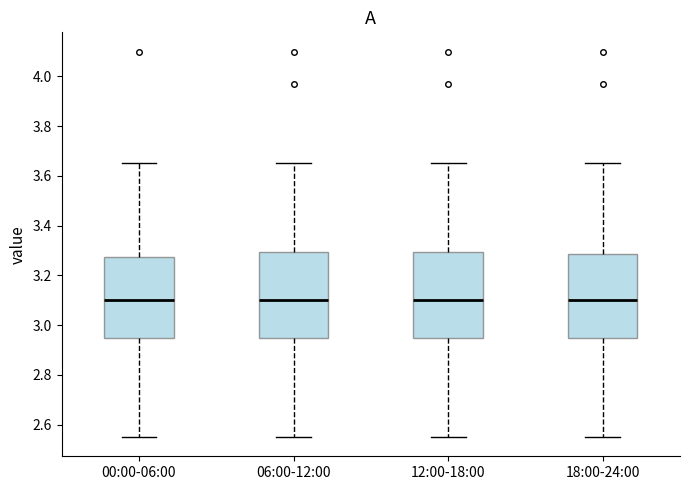

Reading left to right, transcribe this box plot: for each box, give where its median line is, the range the box spans, and where its two whiskers end, as read against the y-axis. The values are not printed on the chart, so give them approximately, as read against the axis.

00:00-06:00: median 3.10, box 2.96 to 3.28, whiskers 2.56 to 3.66
06:00-12:00: median 3.10, box 2.96 to 3.30, whiskers 2.56 to 3.66
12:00-18:00: median 3.10, box 2.96 to 3.30, whiskers 2.56 to 3.66
18:00-24:00: median 3.10, box 2.96 to 3.28, whiskers 2.56 to 3.66